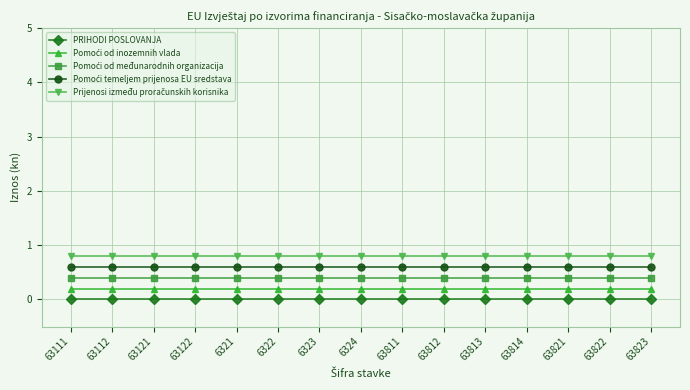

What is the maximum value shown in the chart?

0.8